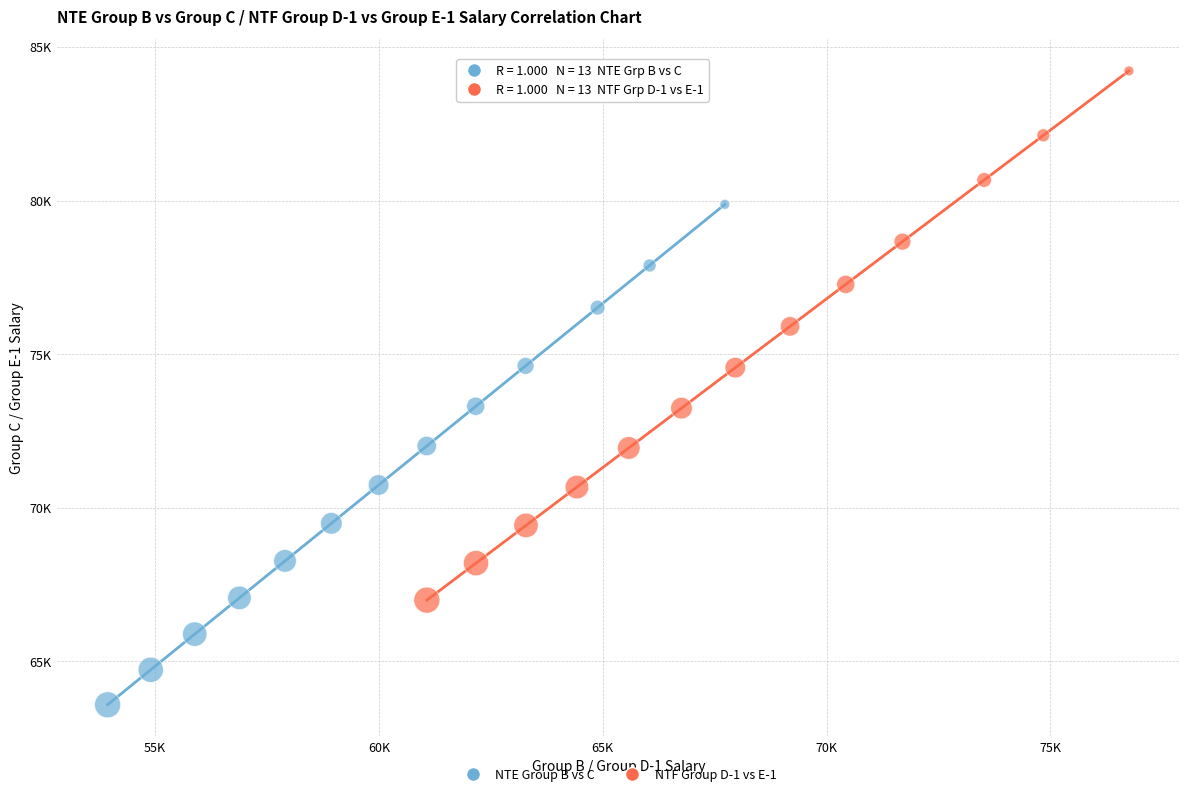

What are all the series names shown in the legend?

NTE Group B vs C, NTF Group D-1 vs E-1